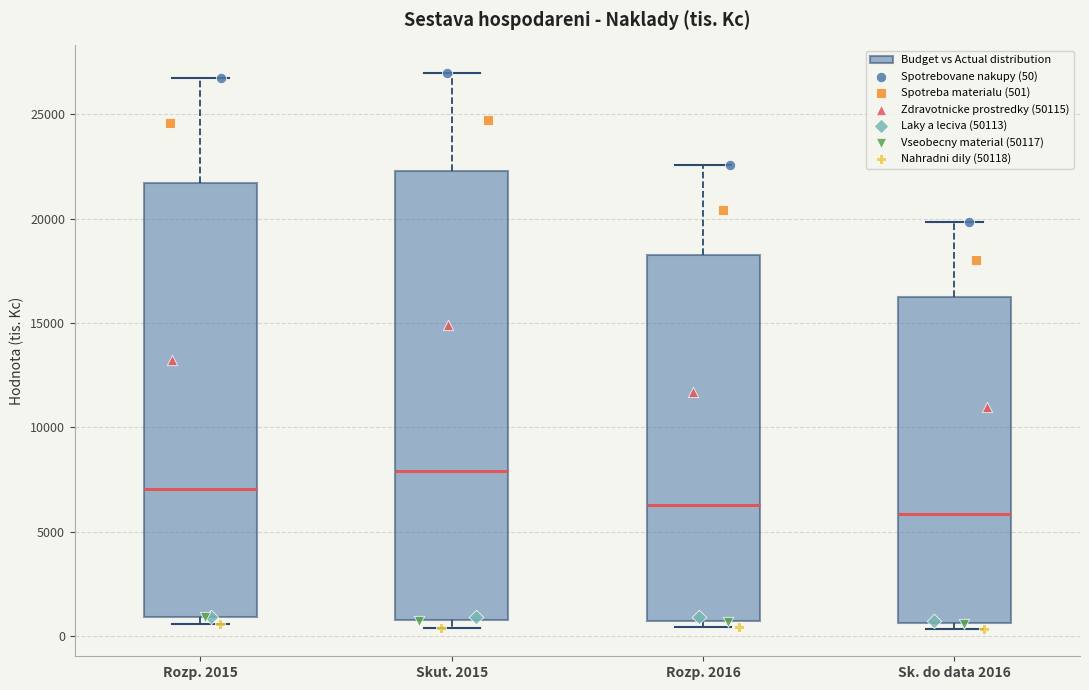

Which box is the tallest, from its lower edge to its upper edge?

Skut. 2015